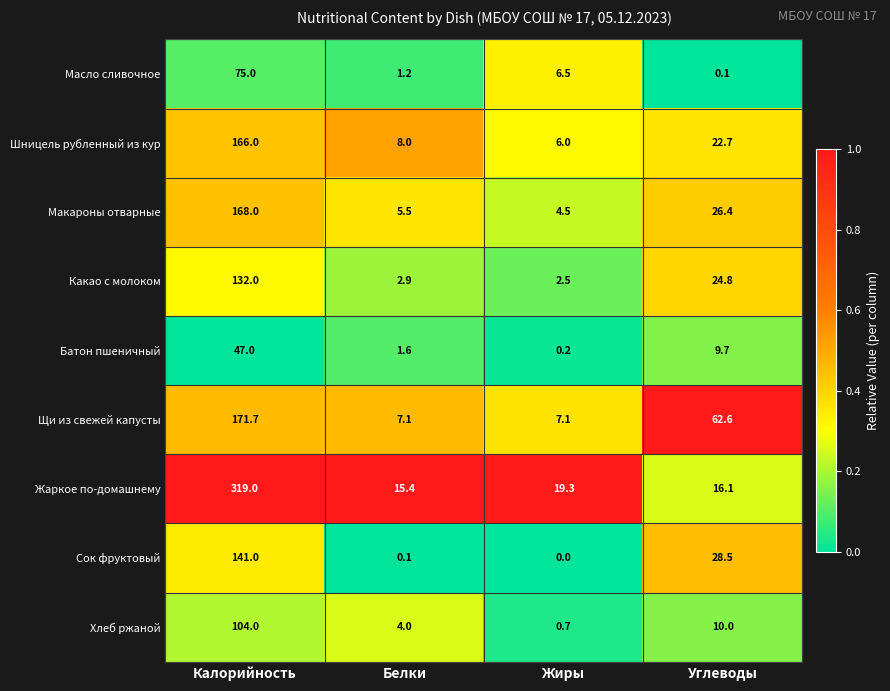

What is the difference between the second highest and minimum values in the Какао с молоком series?

22.3